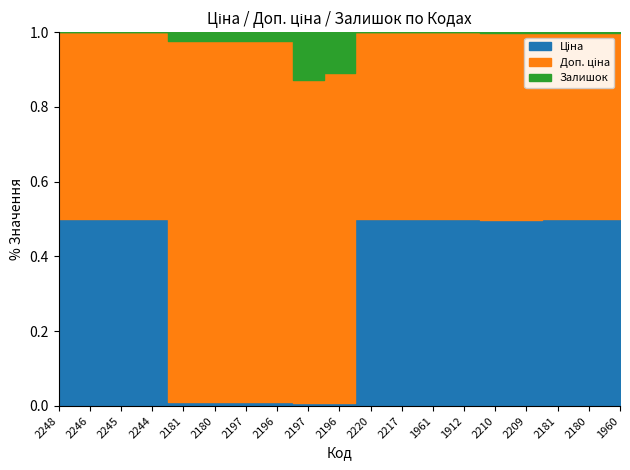

True or false: Доп. ціна has a value of 9290.5 at 284162210.

True